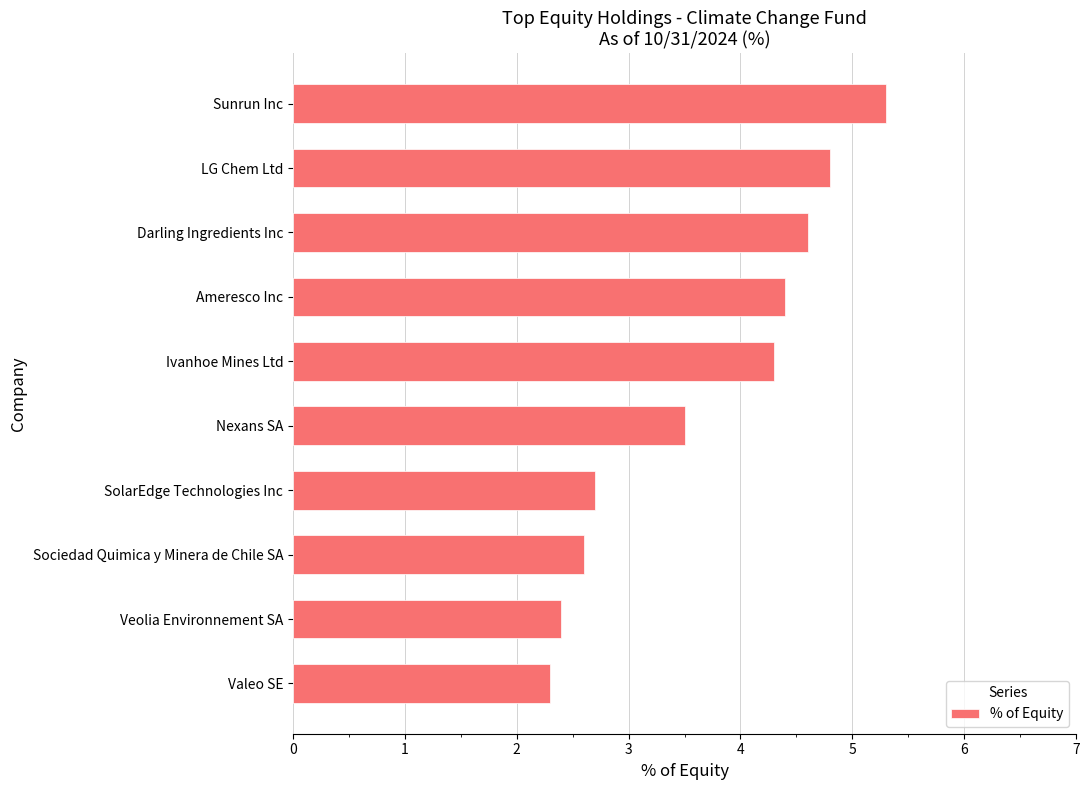

What is the maximum value shown in the chart?

5.3